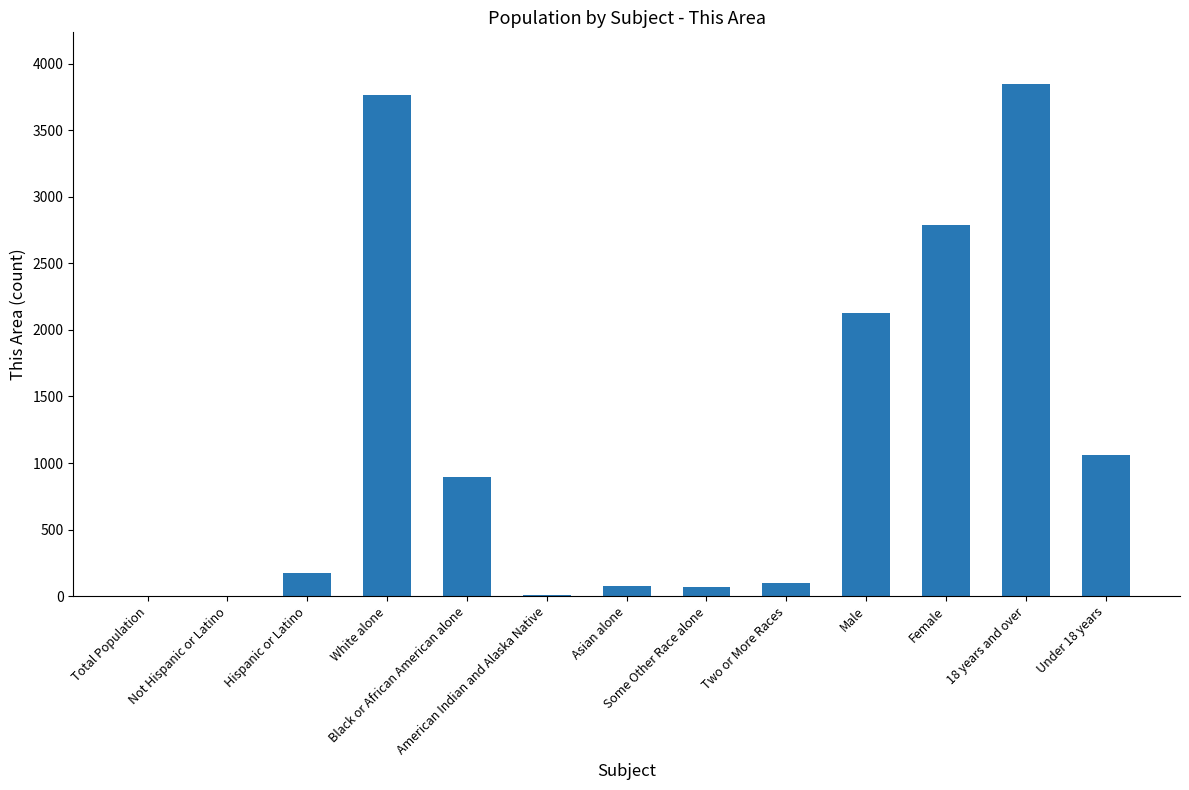

What is the maximum value shown in the chart?

3850